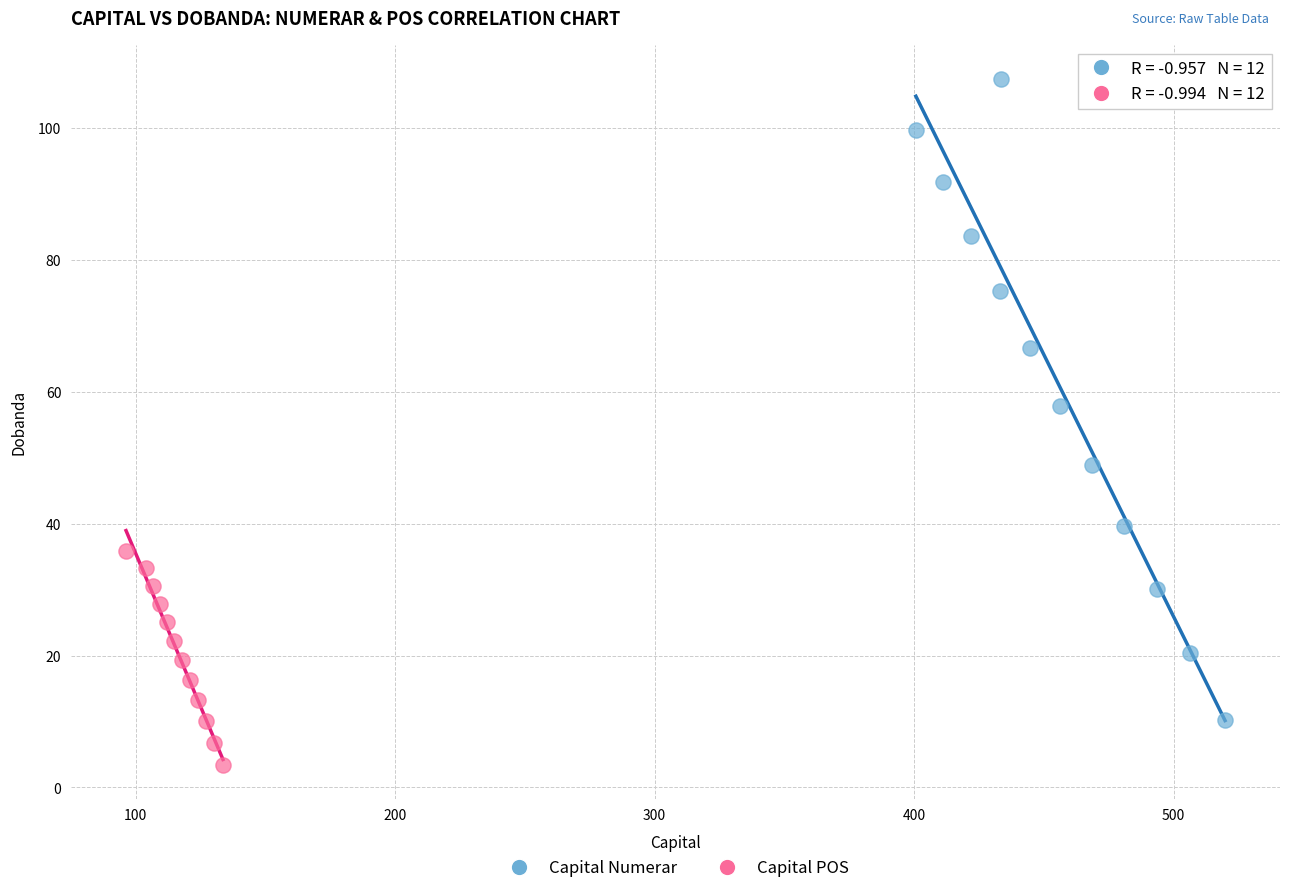

Which series has the widest spread of Y values?

Capital Numerar